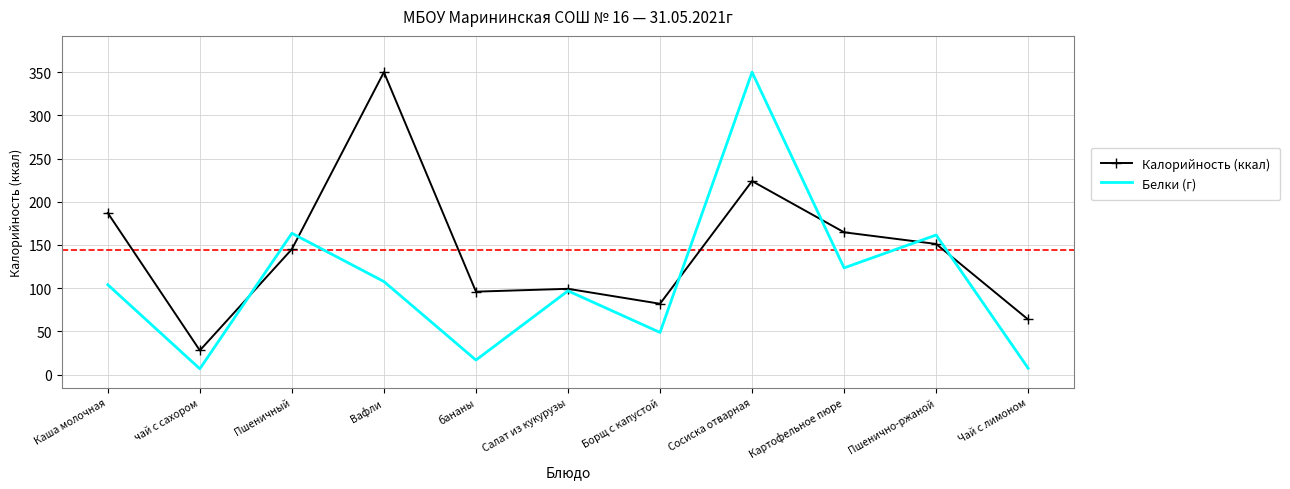

At which label does Калорийность (ккал) reach its minimum?

чай с сахором